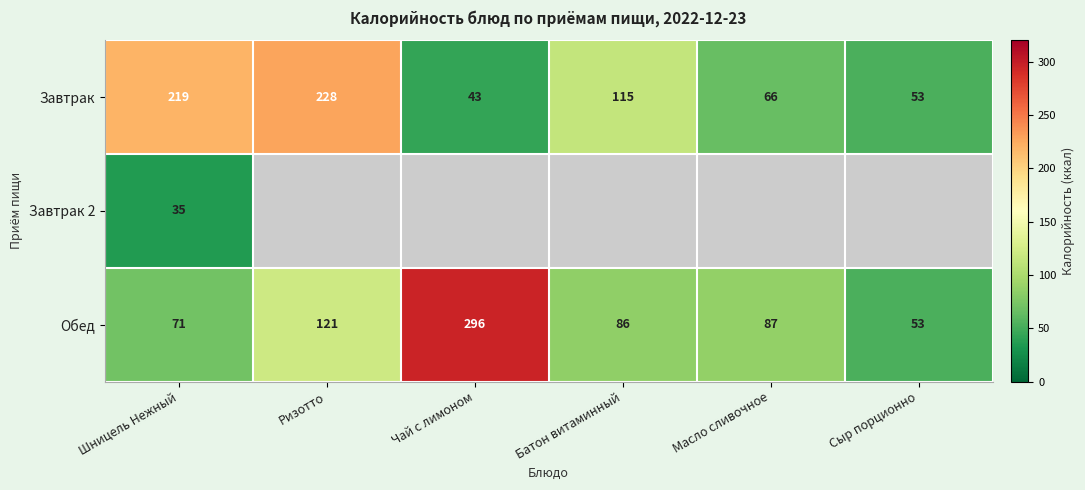

What is the difference between the second highest and minimum values in the Завтрак series?

176